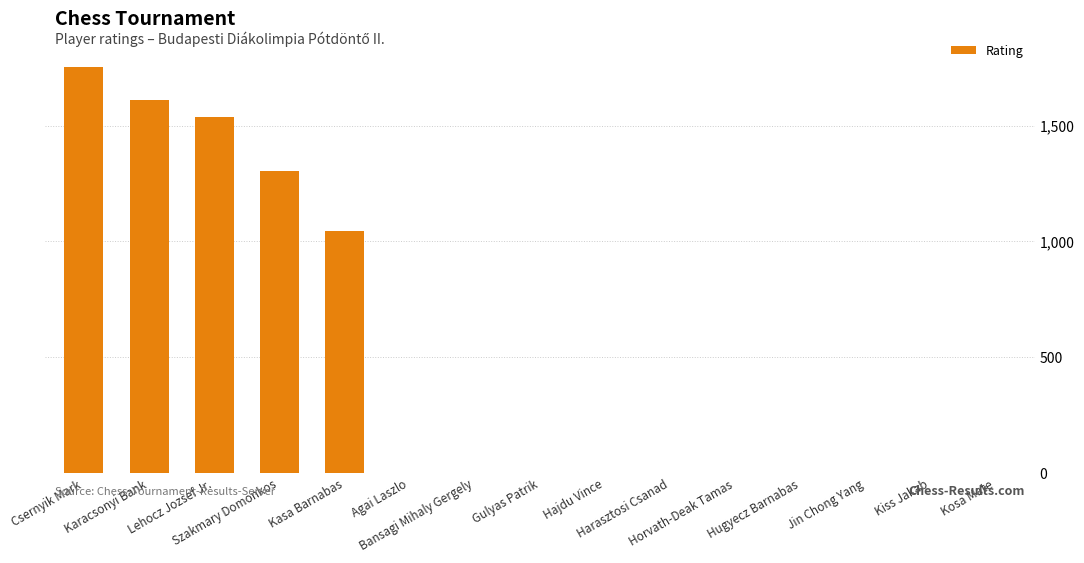

Count the values in the range 0 to 1304.

12